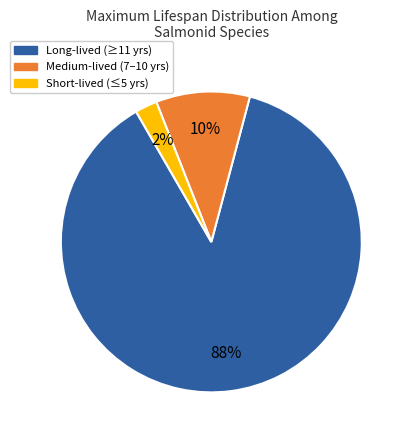

What is the smallest slice in the pie chart?

Short-lived (≤5 yrs)